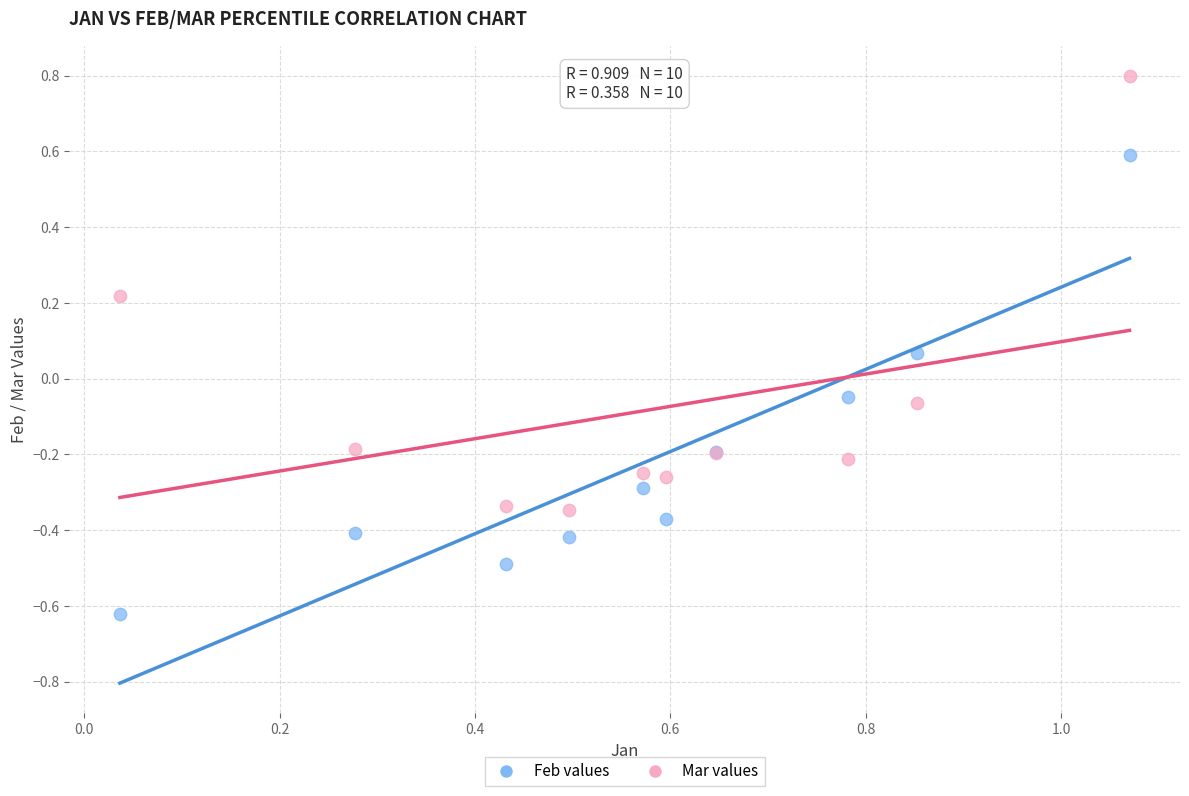

Which series contains the highest Y value?

Mar values